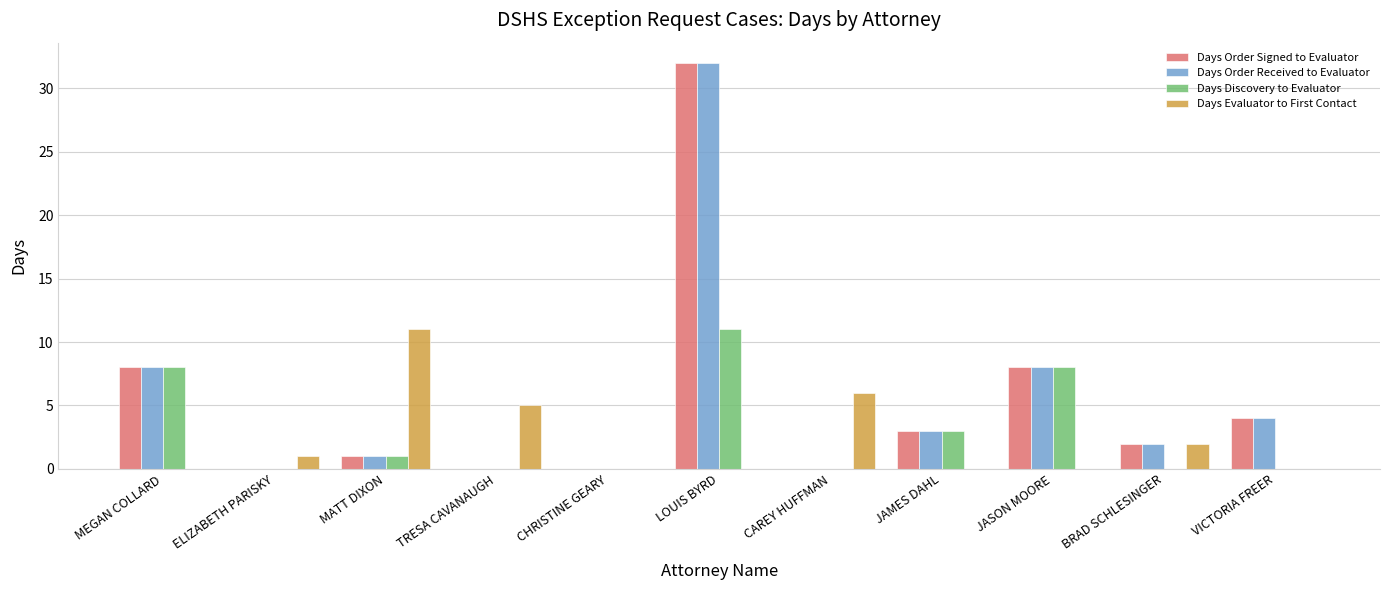

Reading left to right, transcribe all the data shown in this chart.

Days Order Signed to Evaluator: 8	0	1	0	0	32	0	3	8	2	4
Days Order Received to Evaluator: 8	0	1	0	0	32	0	3	8	2	4
Days Discovery to Evaluator: 8	0	1	0	0	11	0	3	8	0	0
Days Evaluator to First Contact: 0	1	11	5	0	0	6	0	0	2	0